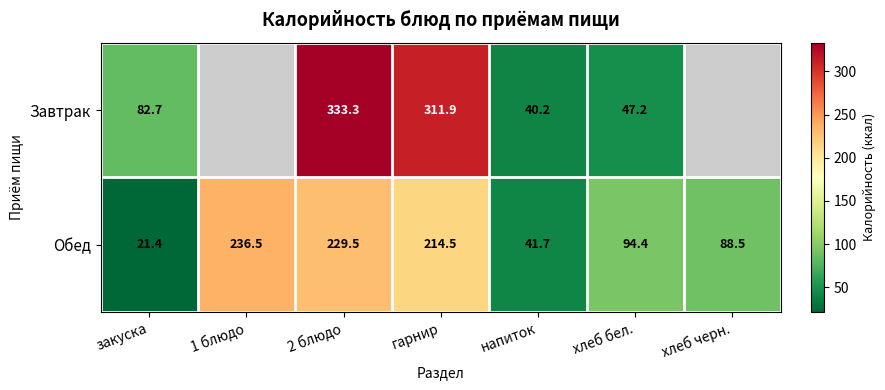

Is the value of Завтрак at закуска greater than the value of Обед at 1 блюдо?

No